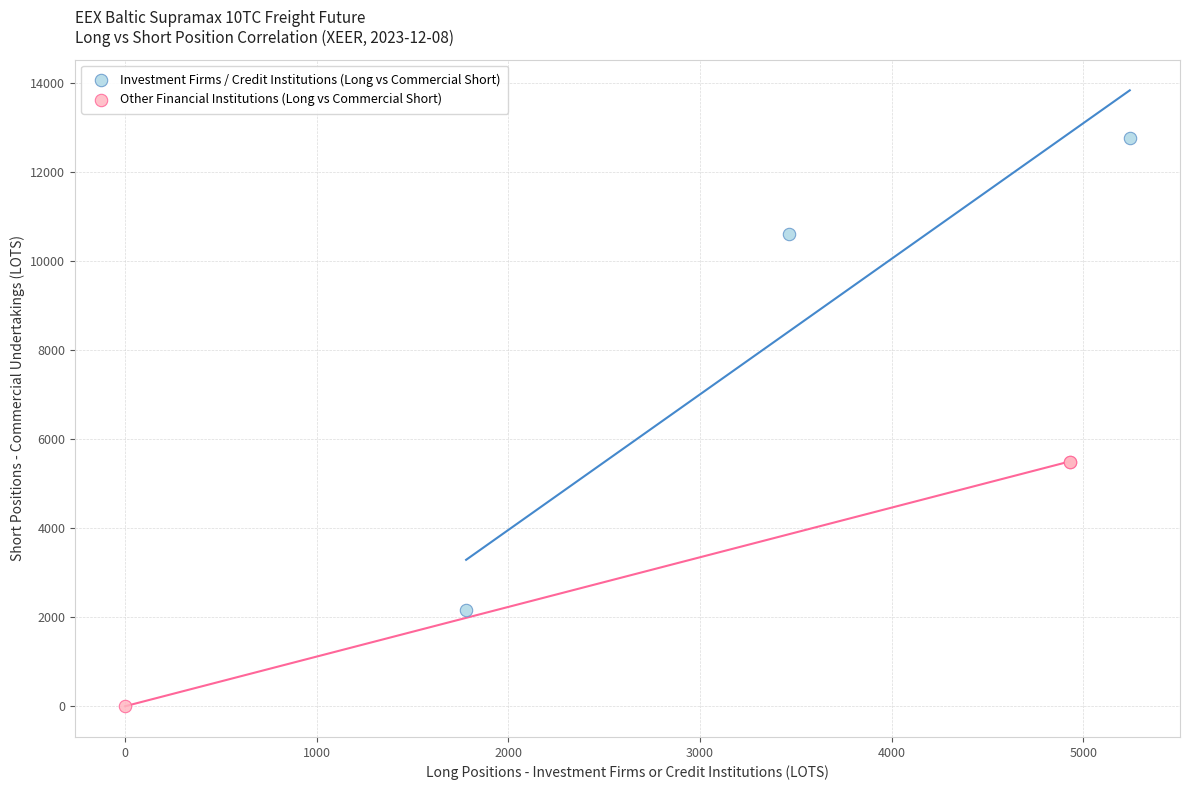

Which series contains the lowest Y value?

Other Financial Institutions (Long vs Commercial Short)